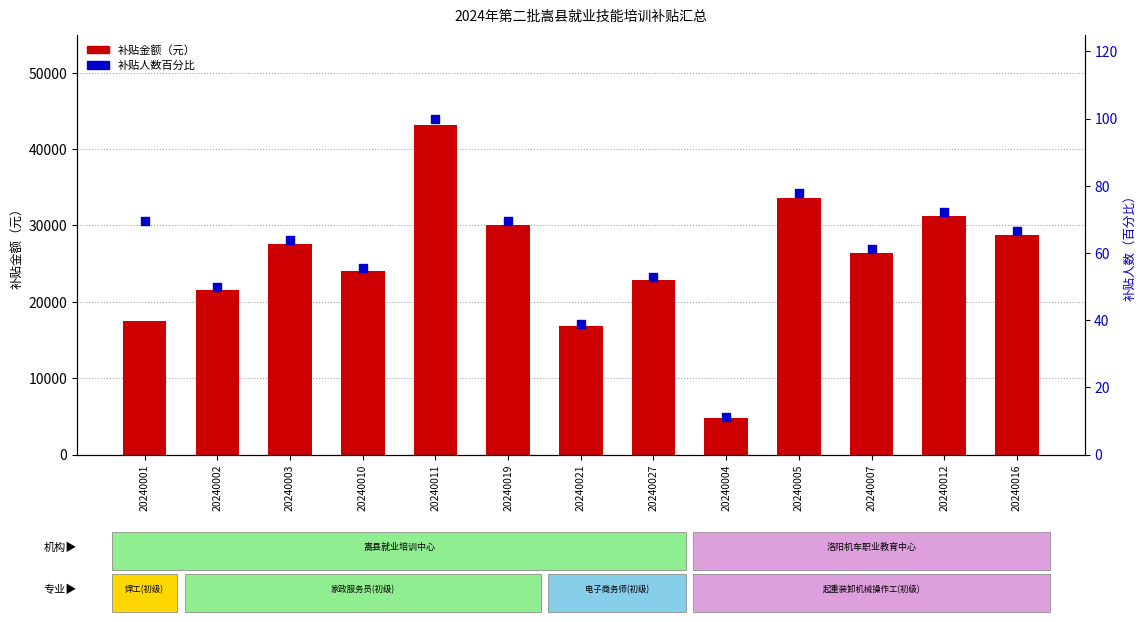

Which series has the largest Y range (max minus min)?

补贴金额